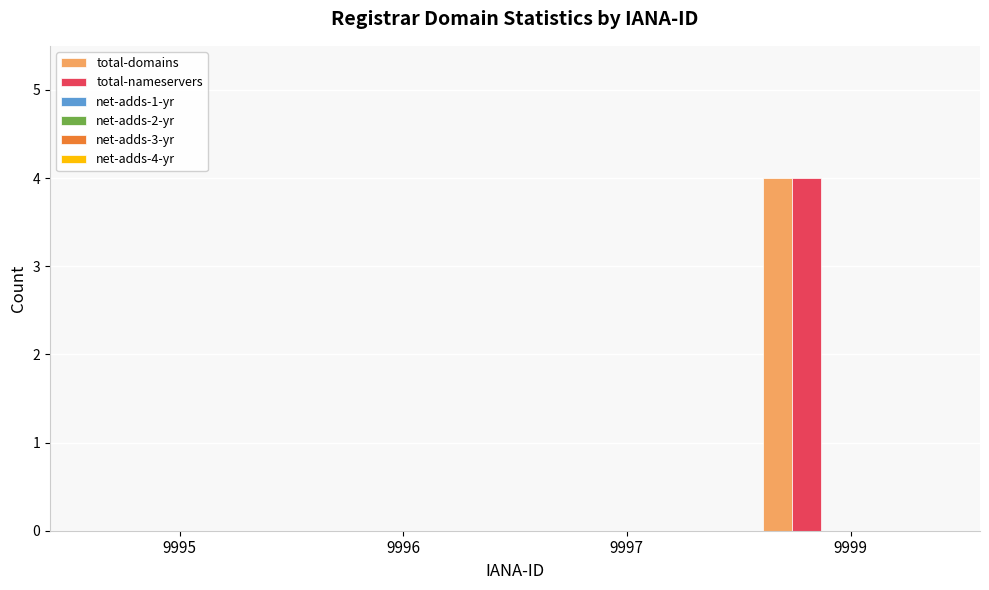

How many groups of bars are there?

4